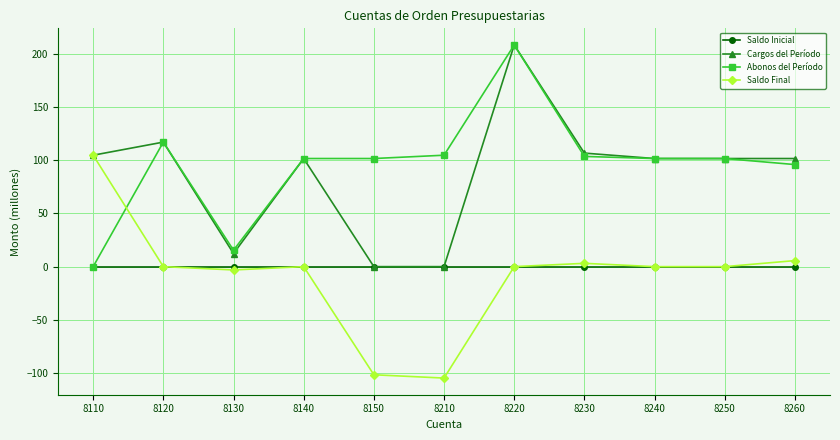

The Saldo Inicial series shows 0.0 at 8240. True or false?

True